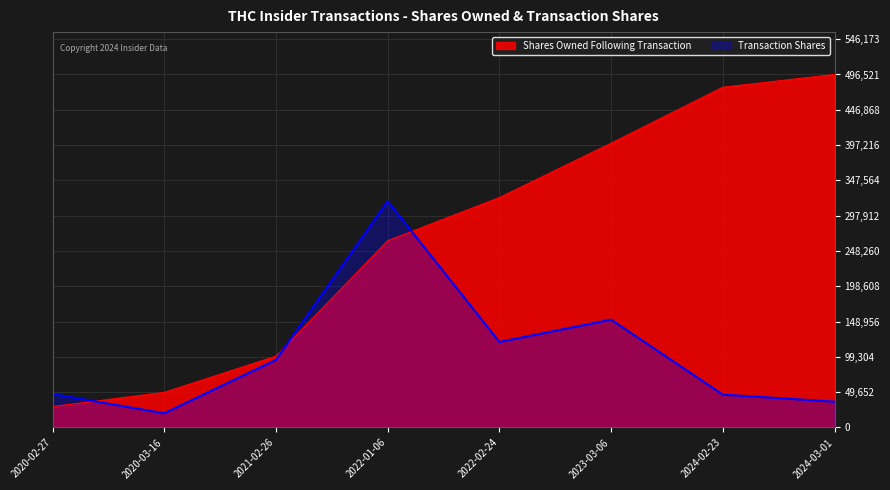

Which series has the largest total across all categories?

Shares Owned Following Transaction